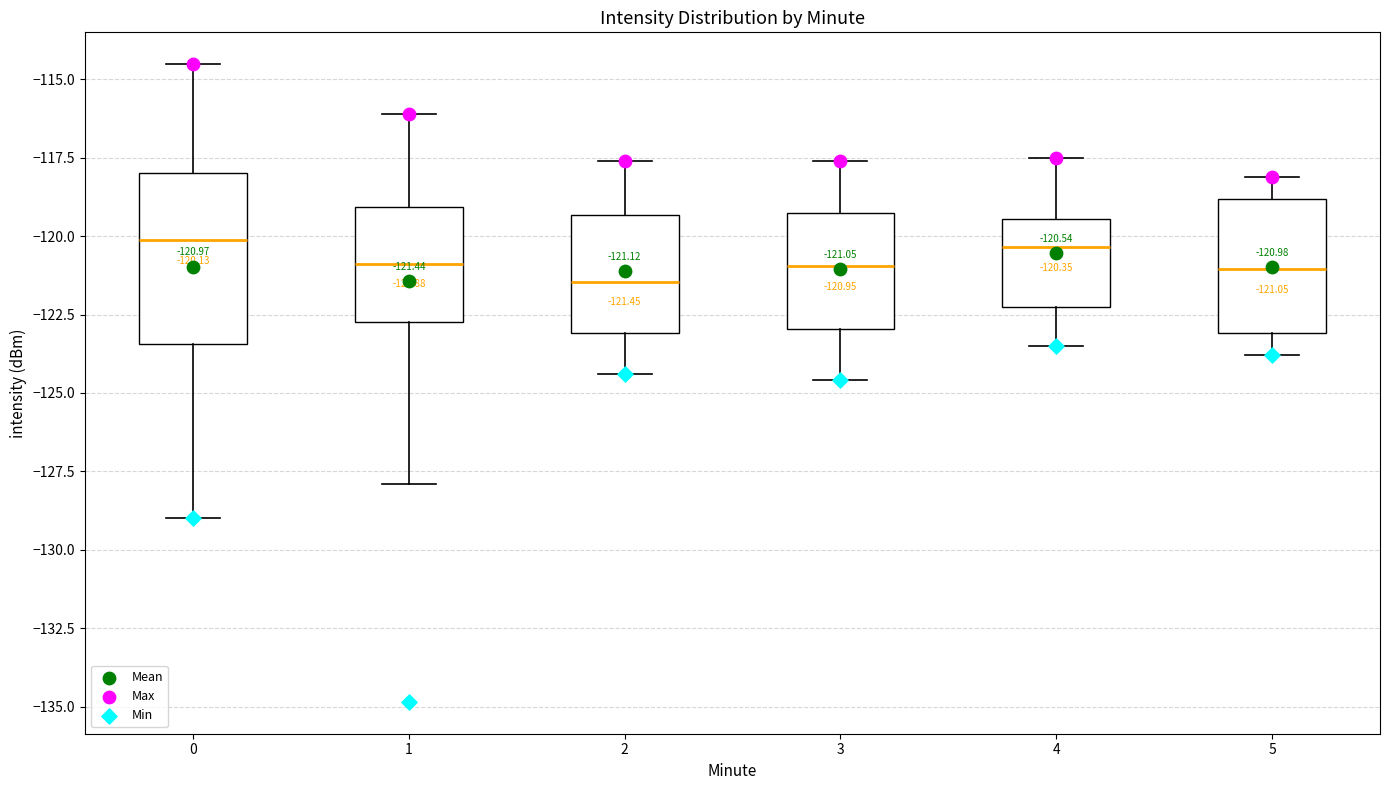

Which box is the tallest, from its lower edge to its upper edge?

0